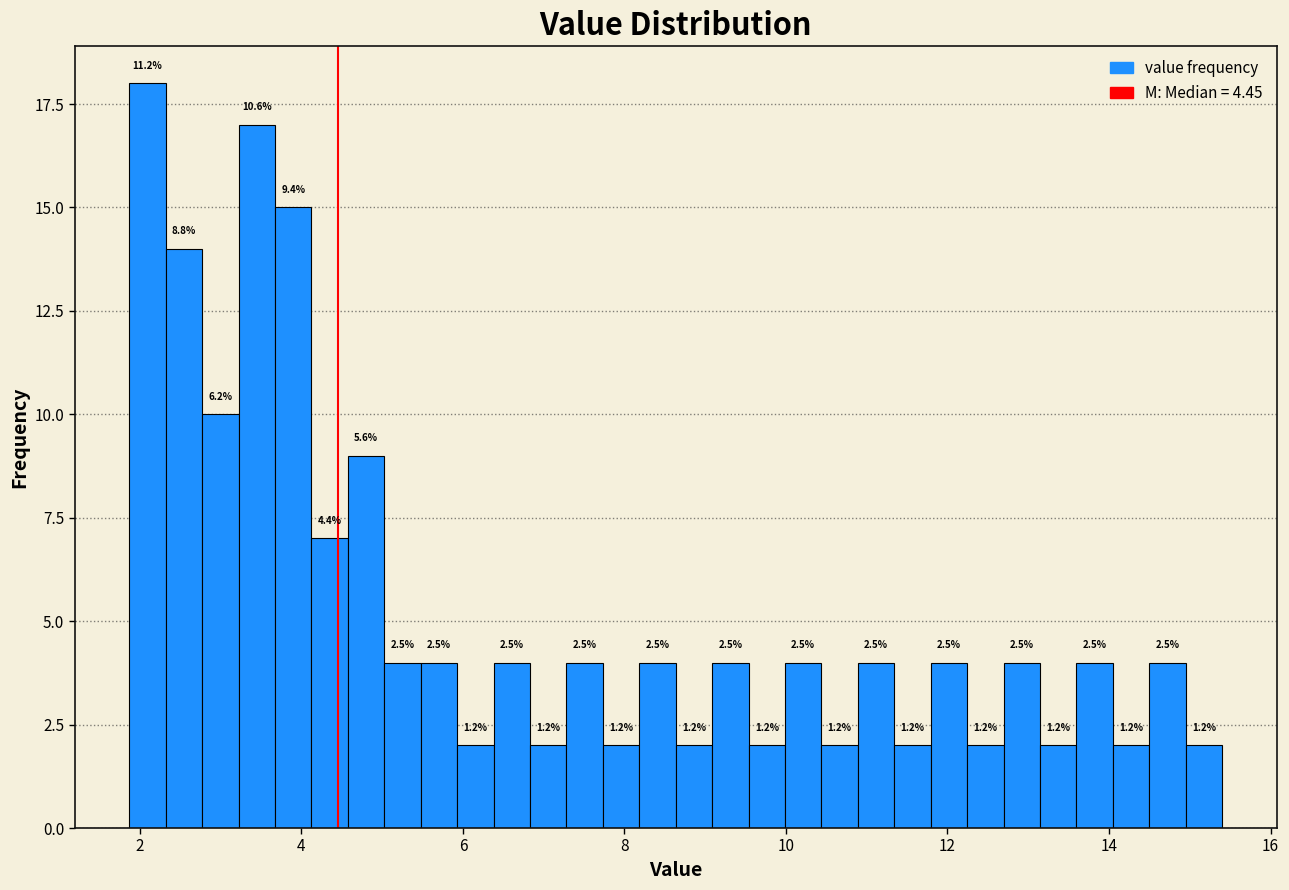

Around what value on the x-axis is the tallest bar? Give the approximate position of its centre, as read against the axis.

2.0